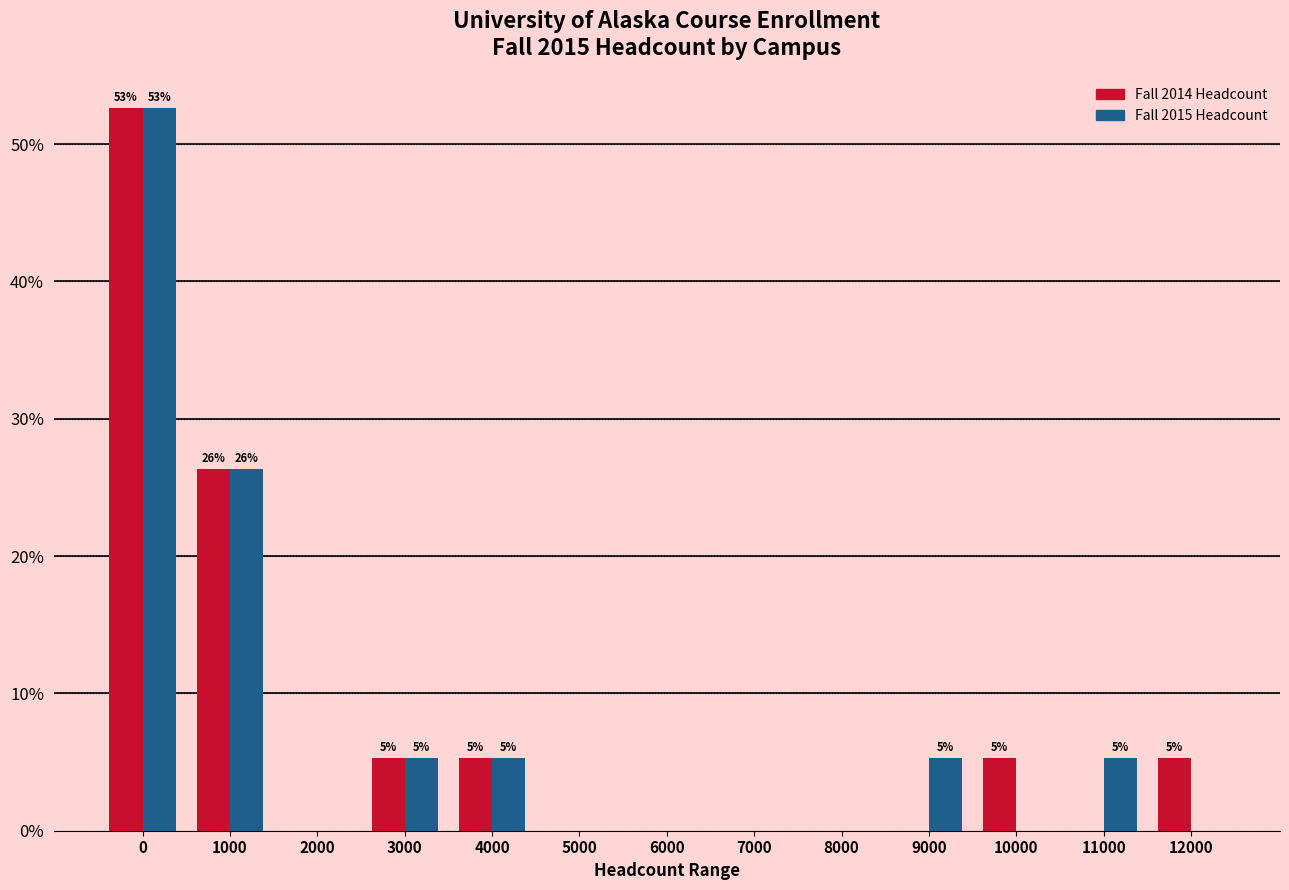

Reading left to right, extract all data points from this chart.

Fall 2014 Headcount: 0=52.6	1000=26.3	2000=0.0	3000=5.3	4000=5.3	5000=0.0	6000=0.0	7000=0.0	8000=0.0	9000=0.0	10000=5.3	11000=0.0	12000=5.3
Fall 2015 Headcount: 0=52.6	1000=26.3	2000=0.0	3000=5.3	4000=5.3	5000=0.0	6000=0.0	7000=0.0	8000=0.0	9000=5.3	10000=0.0	11000=5.3	12000=0.0